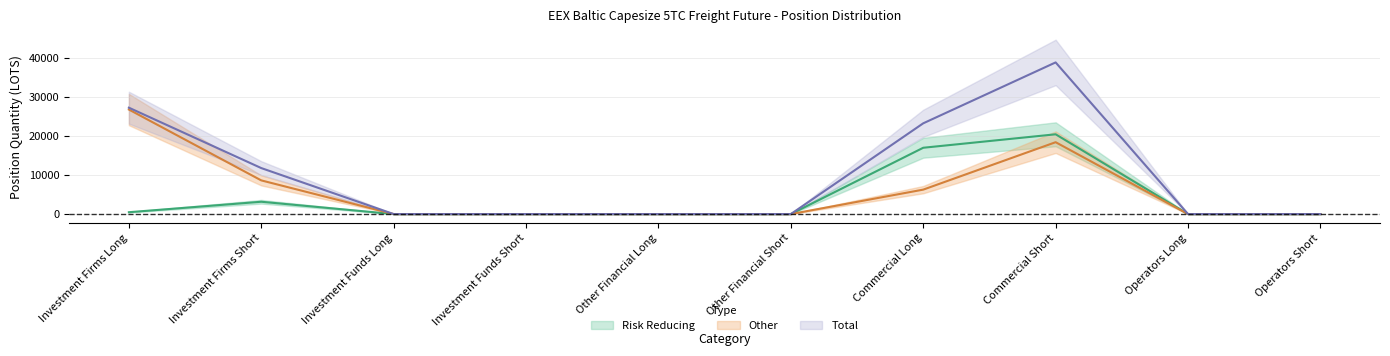

The value of Other at Other Financial Long is 13253.0. True or false?

False